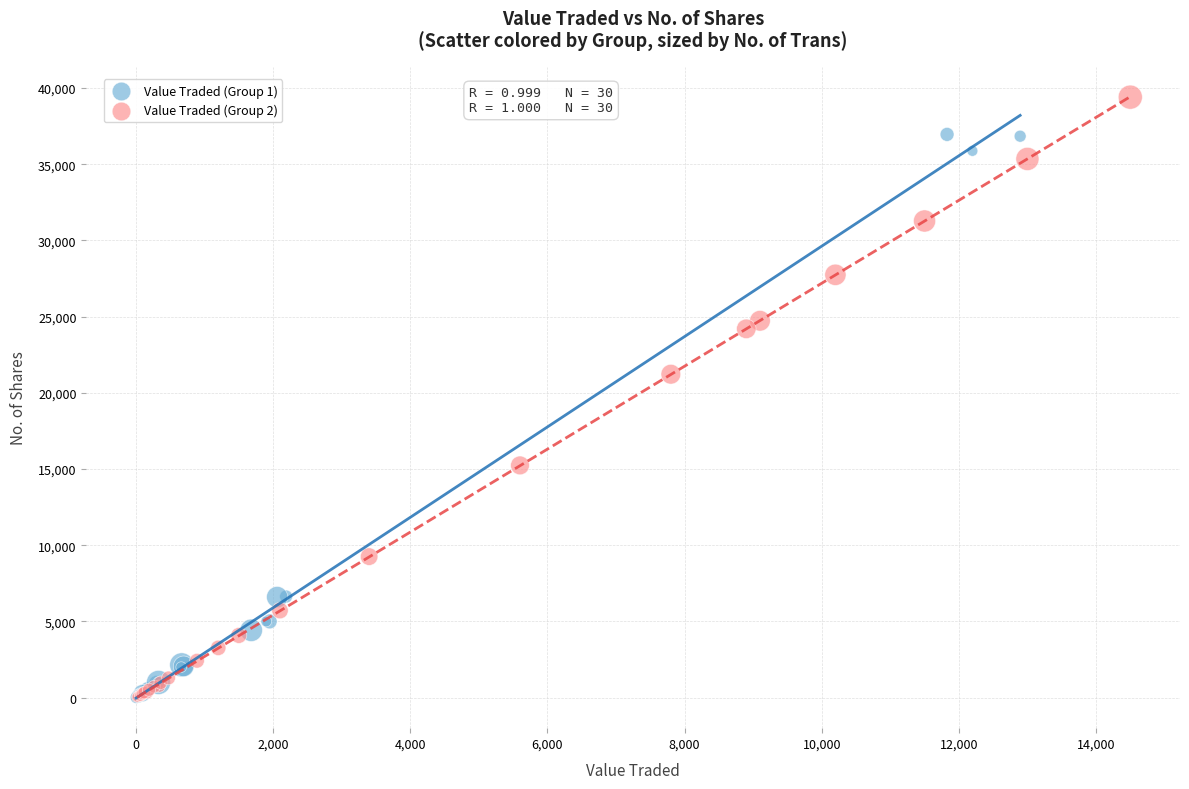

Which series contains the highest Y value?

Value Traded (Group 2)